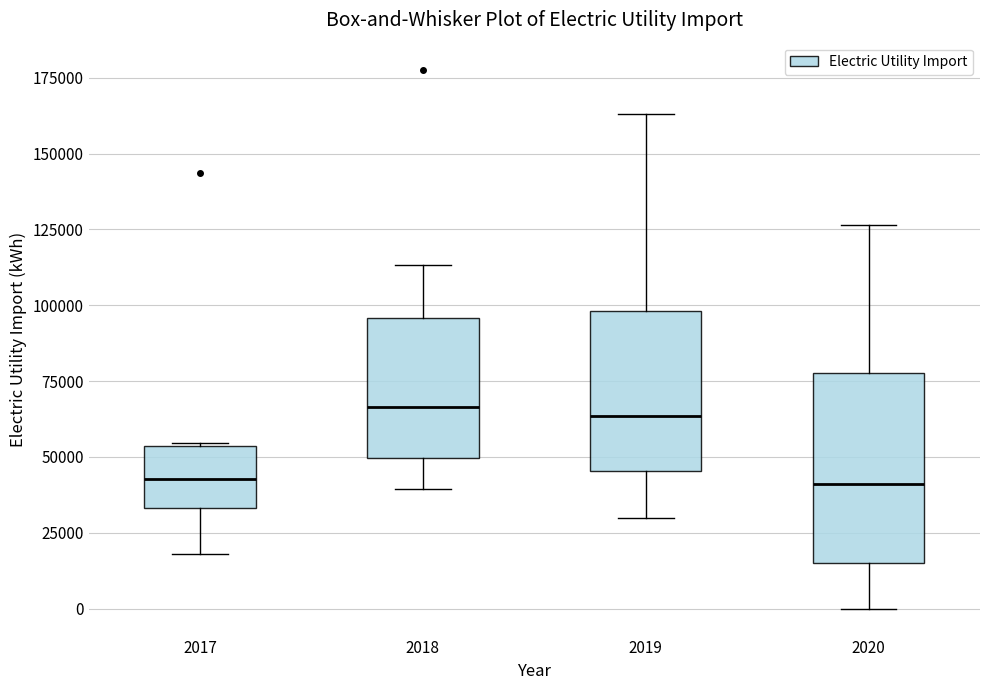

Reading left to right, read every box against the y-axis: the position of its median line, the range the box covers, and the ends of its whiskers. The values are not printed on the chart, so give them approximately, as read against the axis.

2017: median 45000, box 35000 to 55000, whiskers 20000 to 55000
2018: median 65000, box 50000 to 95000, whiskers 40000 to 115000
2019: median 65000, box 45000 to 100000, whiskers 30000 to 165000
2020: median 40000, box 15000 to 80000, whiskers 0 to 125000